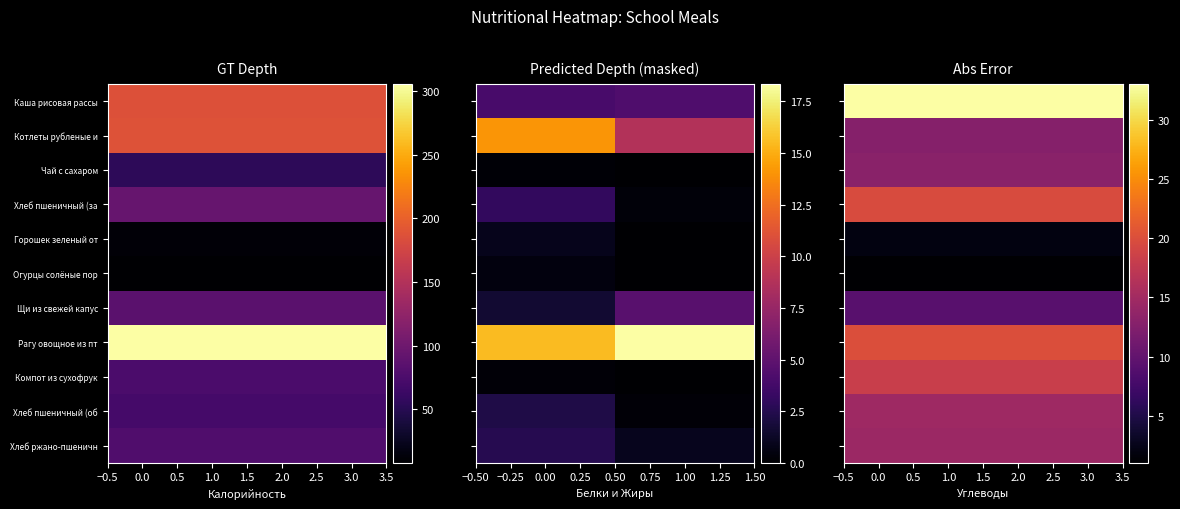

What is the maximum value for Рагу овощное из пт?

19.9